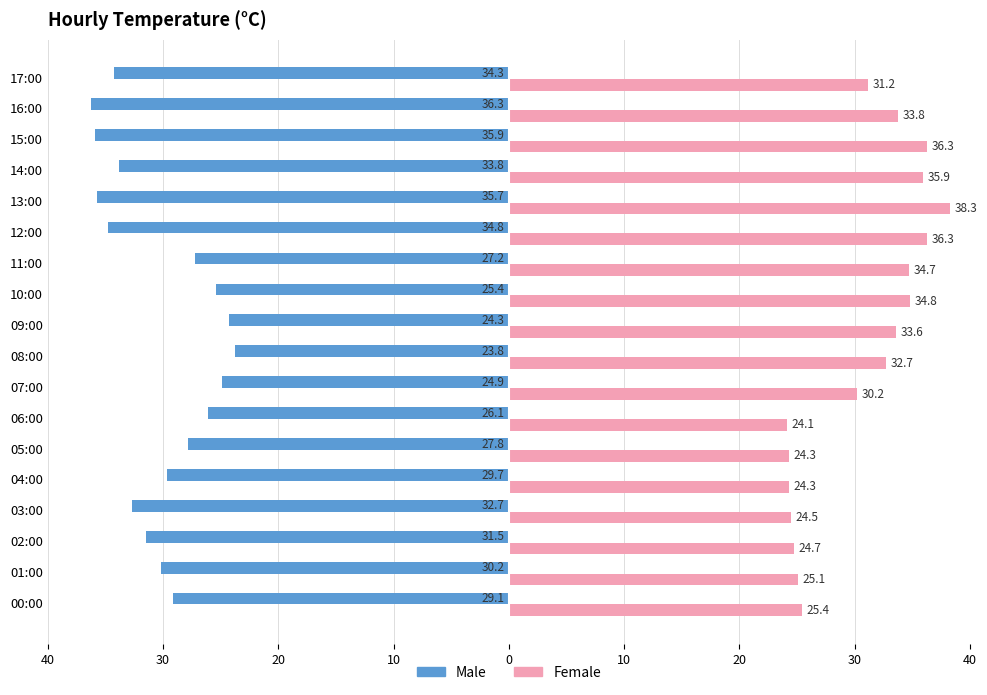

What are all the series names shown in the legend?

Male, Female